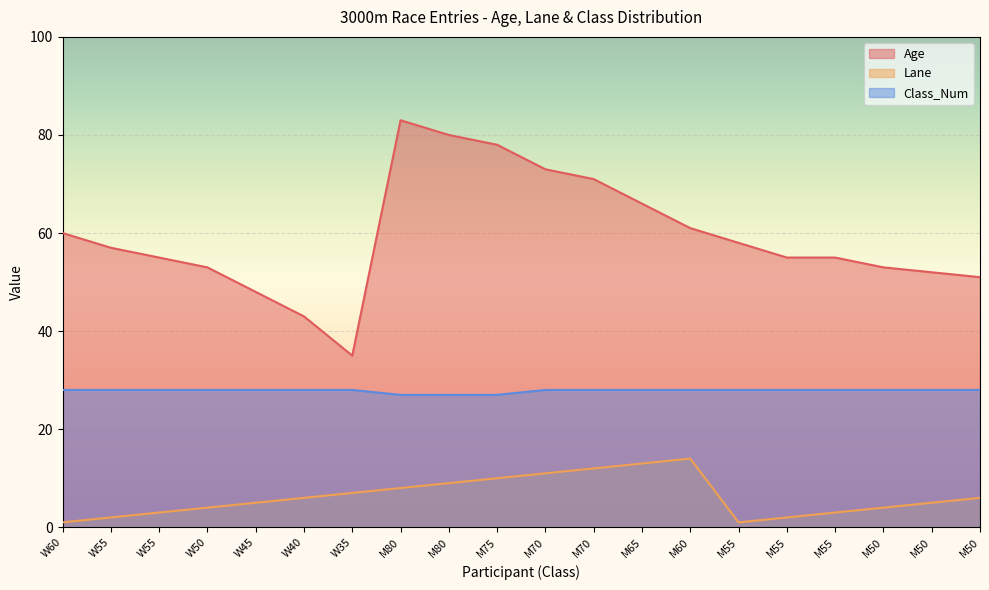

True or false: Age and Lane intersect in this chart.

False